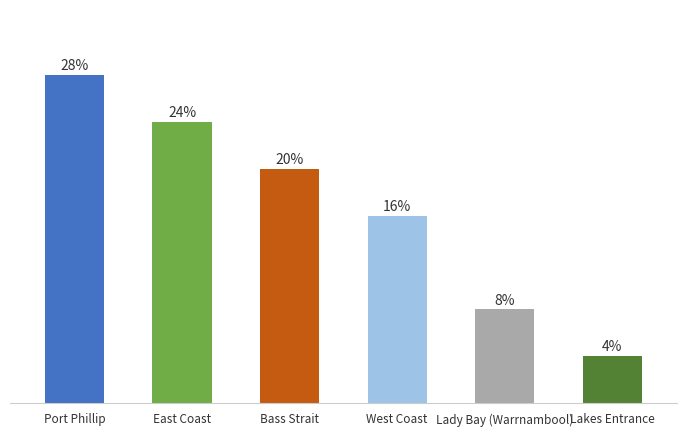

Does the chart contain any negative values?

No